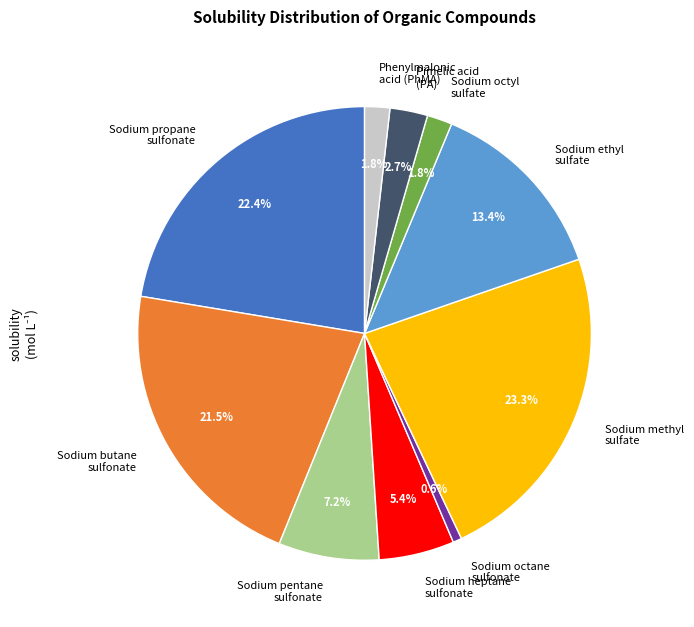

Is the sum of Sodium ethyl sulfate and Sodium octyl sulfate greater than half?

No